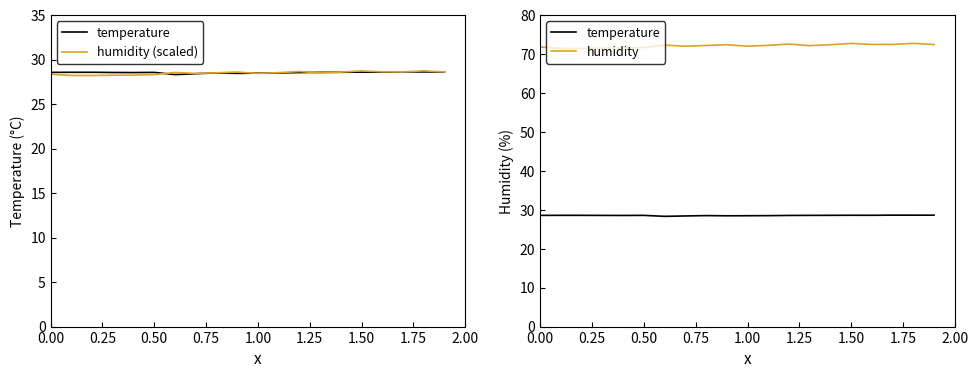

At how many categories does at least one series exceed 32?

20